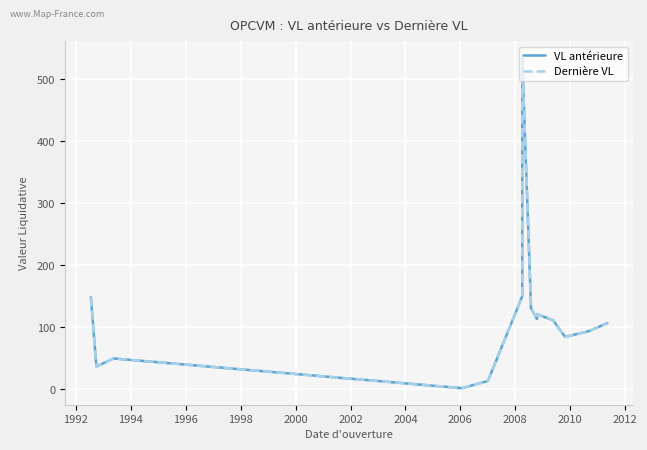

How many lines are shown in the chart?

2